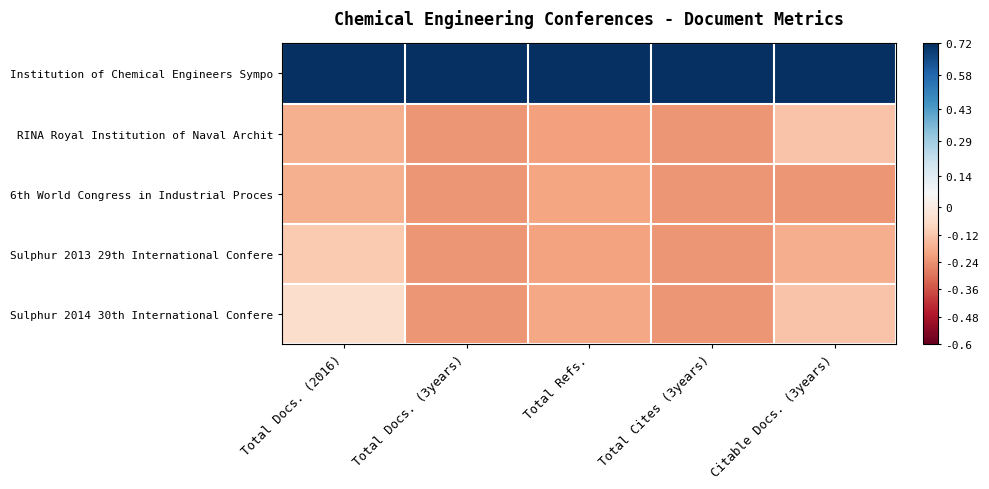

Reading right to left, extract all data points from this chart.

Institution of Chemical Engineers Sympo: Citable Docs. (3years)=0.8	Total Cites (3years)=0.8	Total Refs.=0.8	Total Docs. (3years)=0.8	Total Docs. (2016)=0.8
RINA Royal Institution of Naval Archit: Citable Docs. (3years)=-0.1	Total Cites (3years)=-0.2	Total Refs.=-0.2	Total Docs. (3years)=-0.2	Total Docs. (2016)=-0.2
6th World Congress in Industrial Proces: Citable Docs. (3years)=-0.2	Total Cites (3years)=-0.2	Total Refs.=-0.2	Total Docs. (3years)=-0.2	Total Docs. (2016)=-0.2
Sulphur 2013 29th International Confere: Citable Docs. (3years)=-0.2	Total Cites (3years)=-0.2	Total Refs.=-0.2	Total Docs. (3years)=-0.2	Total Docs. (2016)=-0.1
Sulphur 2014 30th International Confere: Citable Docs. (3years)=-0.1	Total Cites (3years)=-0.2	Total Refs.=-0.2	Total Docs. (3years)=-0.2	Total Docs. (2016)=-0.1